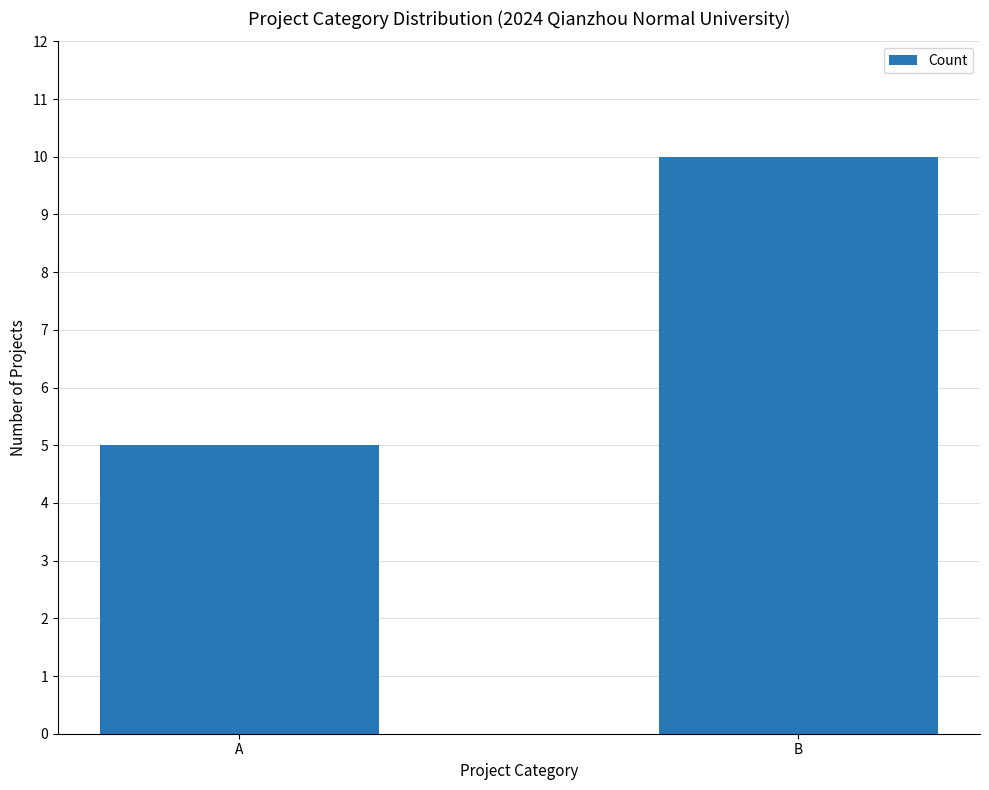

Rank the categories by value from highest to lowest.

B, A